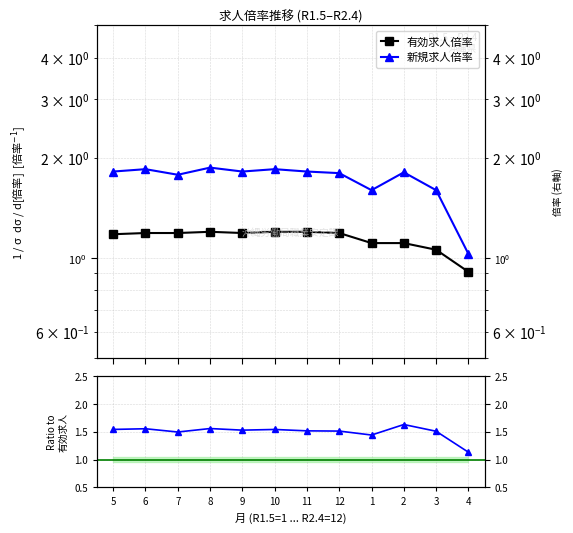

Which series has the largest total across all categories?

新規求人倍率